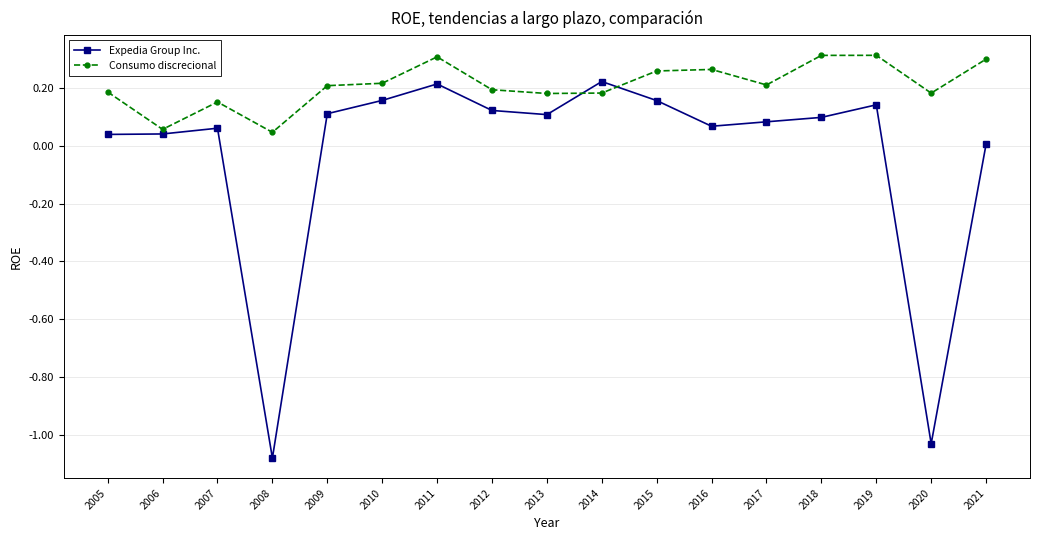

The Expedia Group Inc. series shows 0.1 at 2009. True or false?

True